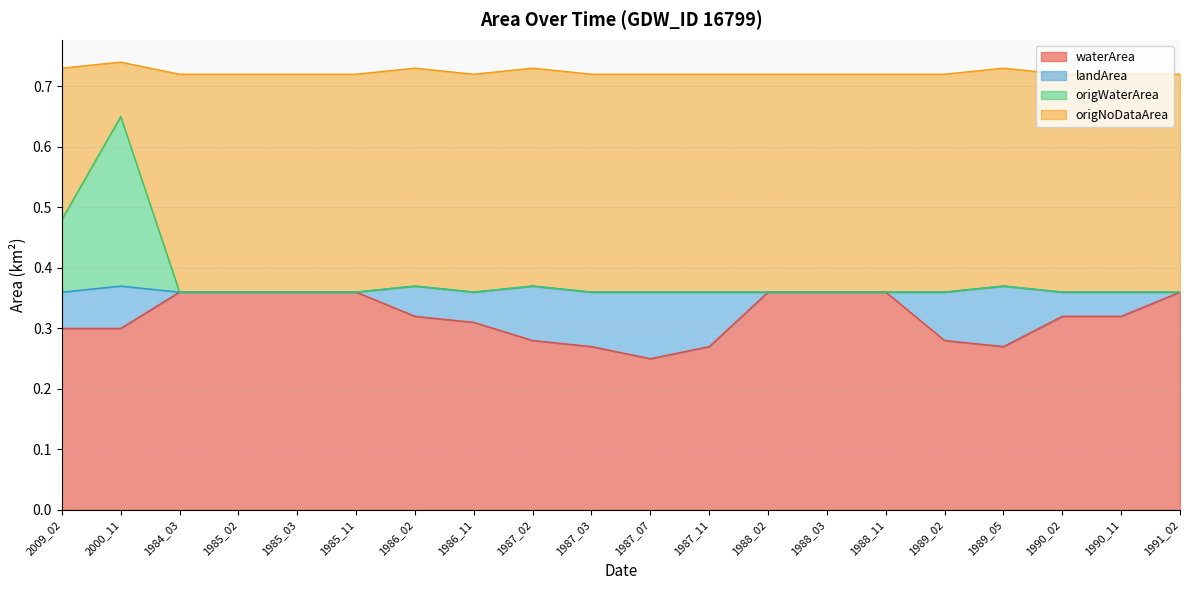

At which label does waterArea reach its minimum?

1987_07